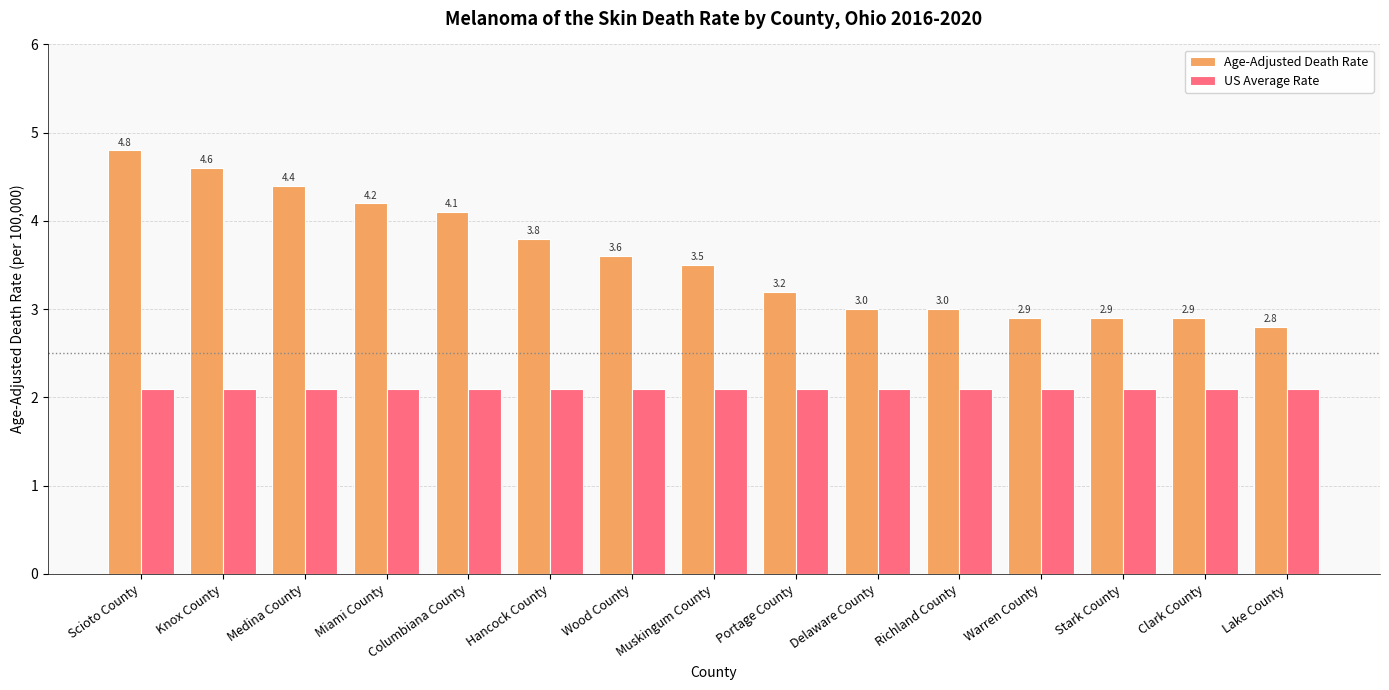

What is the greatest value displayed?

4.8